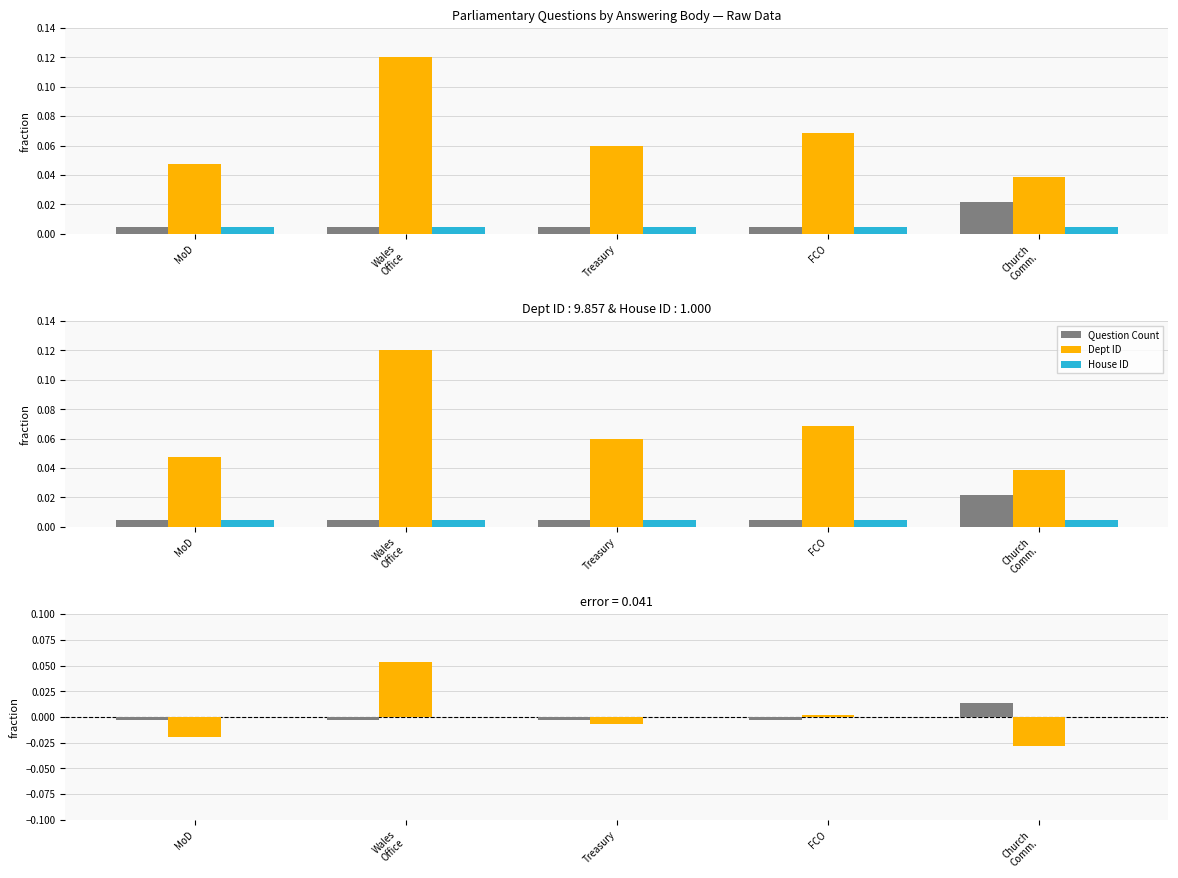

At which label does House ID reach its minimum?

MoD